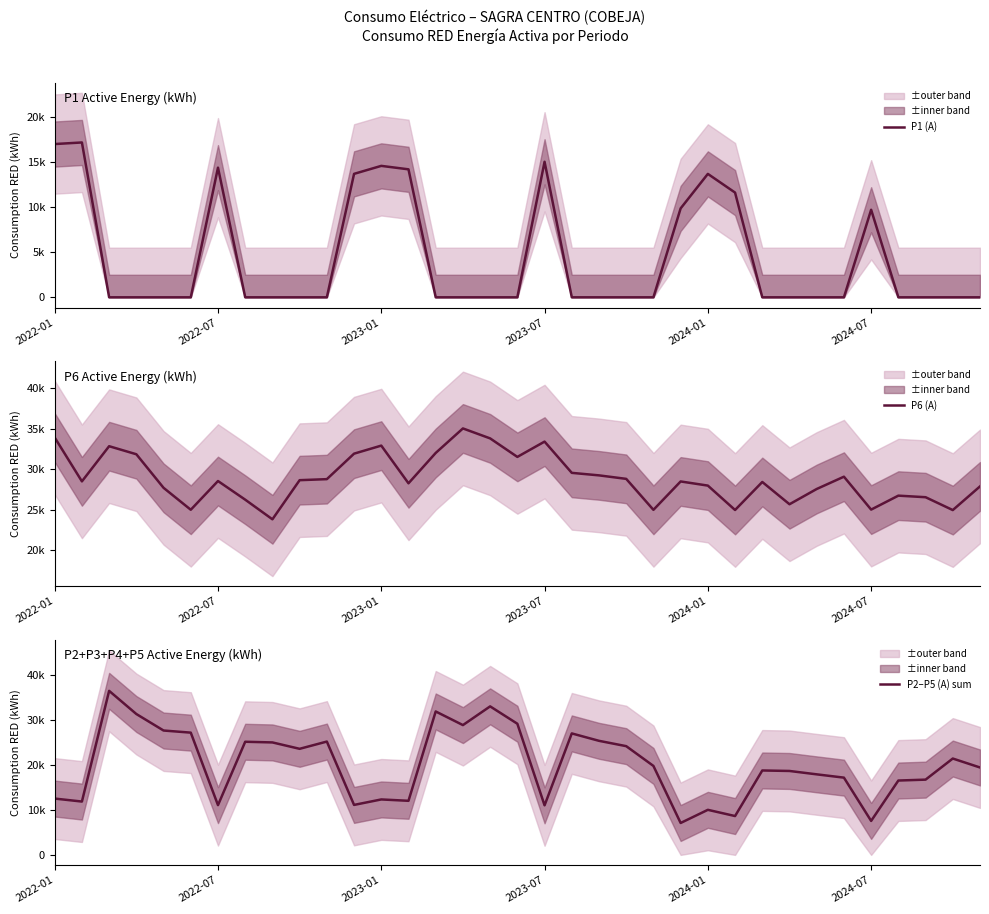

What is the total value across all series at 16?

66866